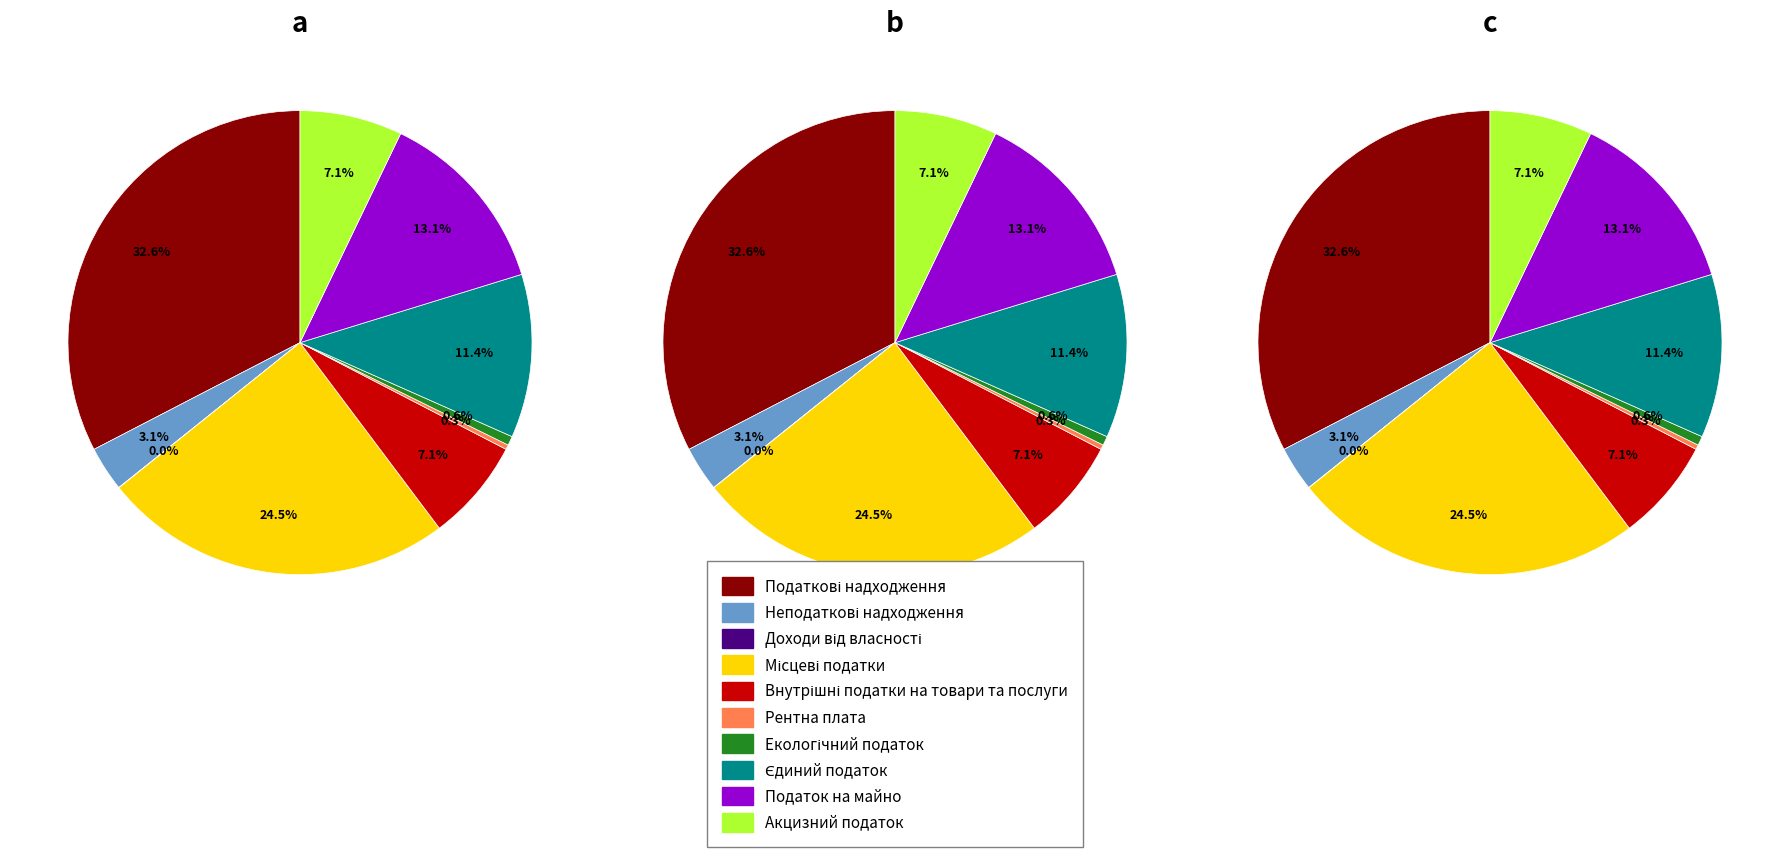

What is the change in value from Екологічний податок to Податок на майно?

+10646700